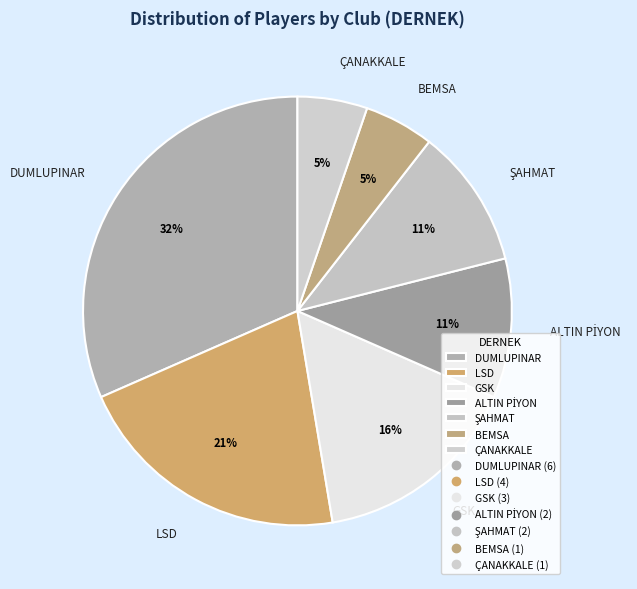

Between GSK and BEMSA, which is larger?

GSK